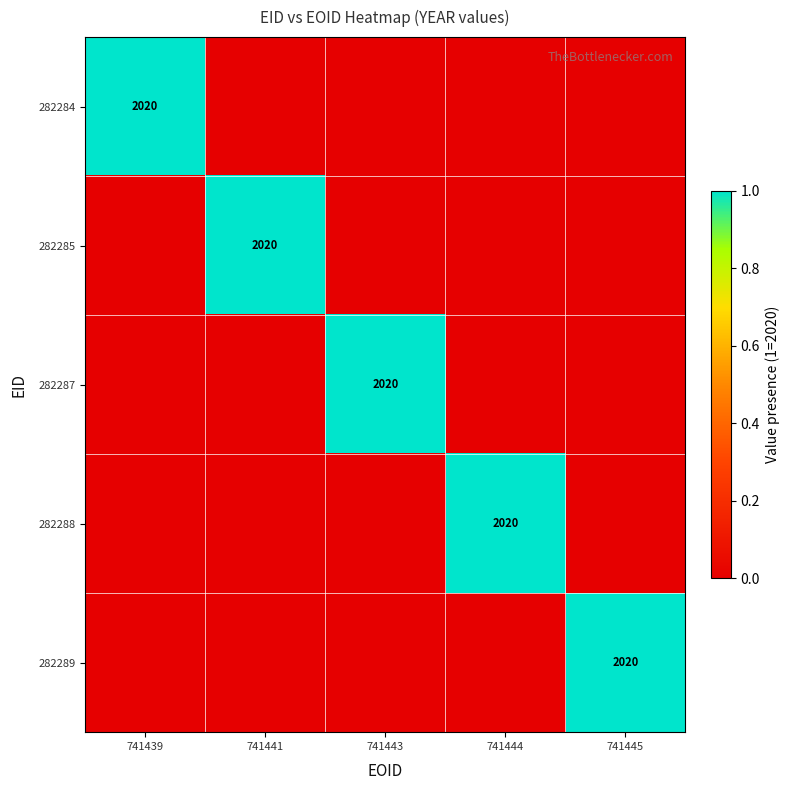

True or false: 282284 has a value of 2020 at 741439.

True